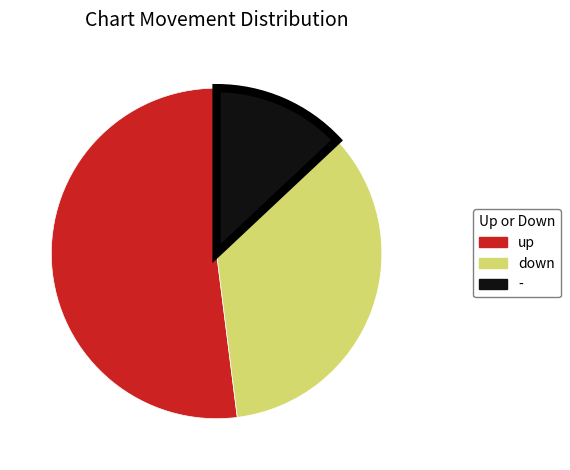

What is the ratio of the value at up to the value at -?

4.0